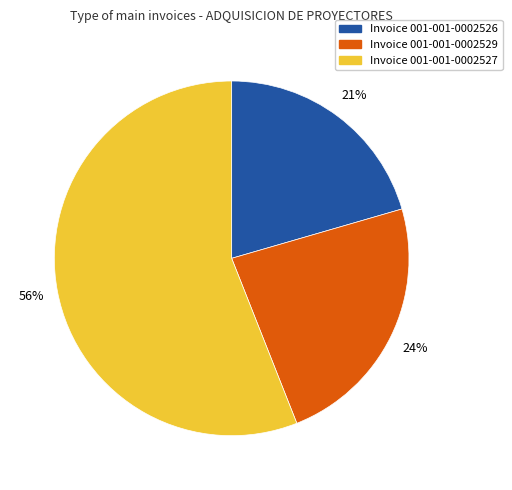

Does any single category account for the majority?

Yes